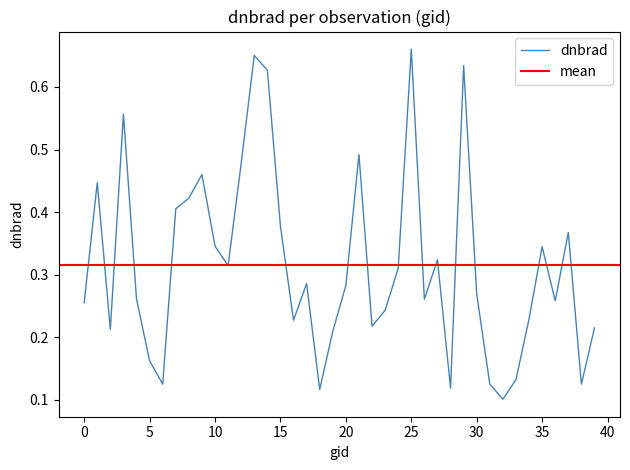

True or false: dnbrad has a value of 0.5 at 15.

False